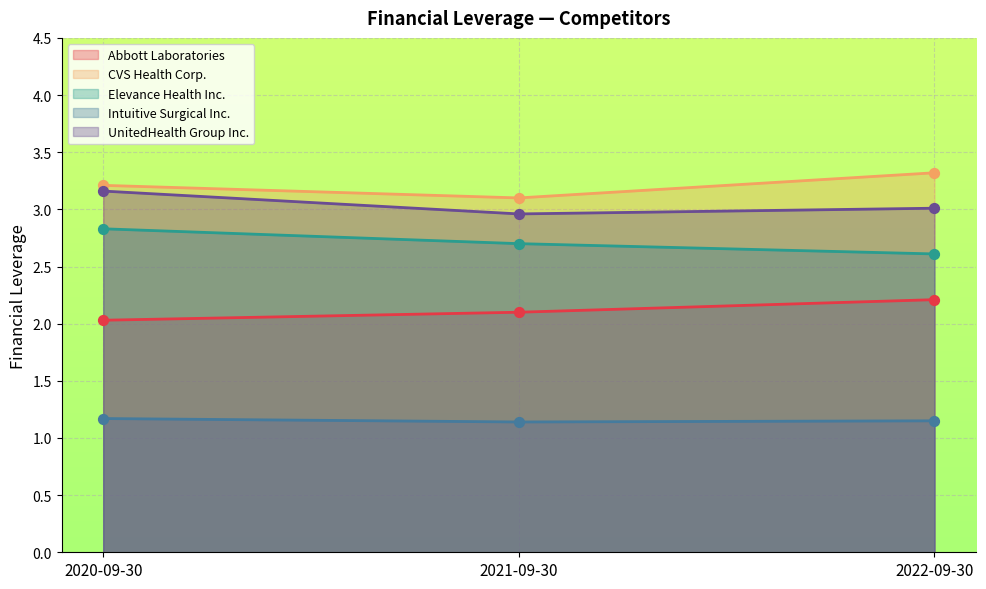

At how many categories does at least one series exceed 1?

3